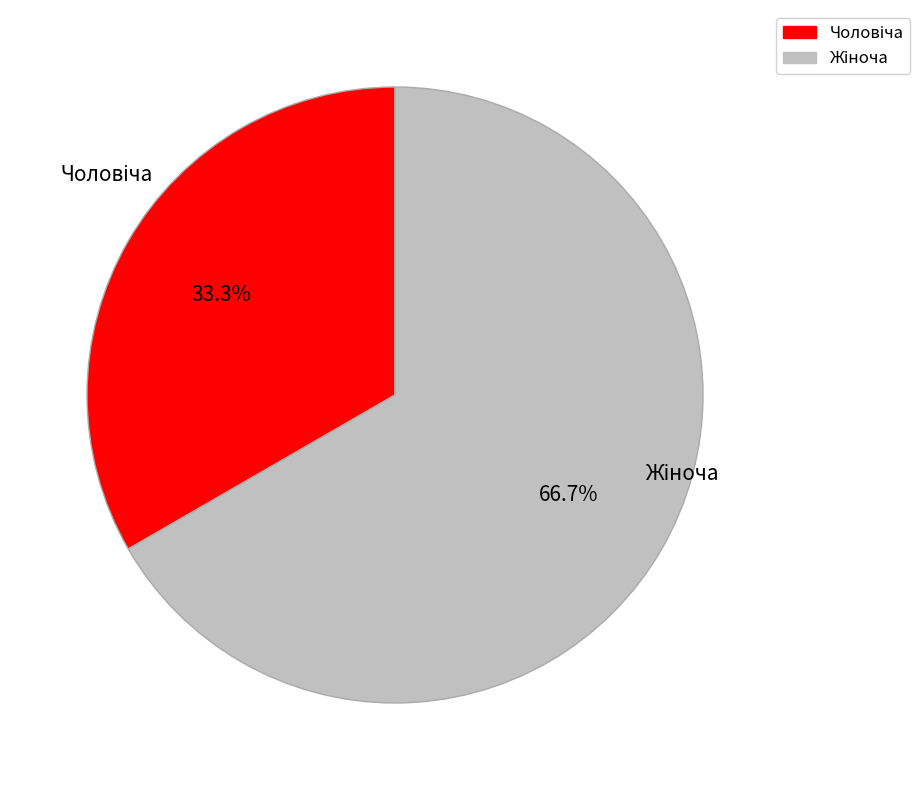

How many slices are in this pie chart?

2